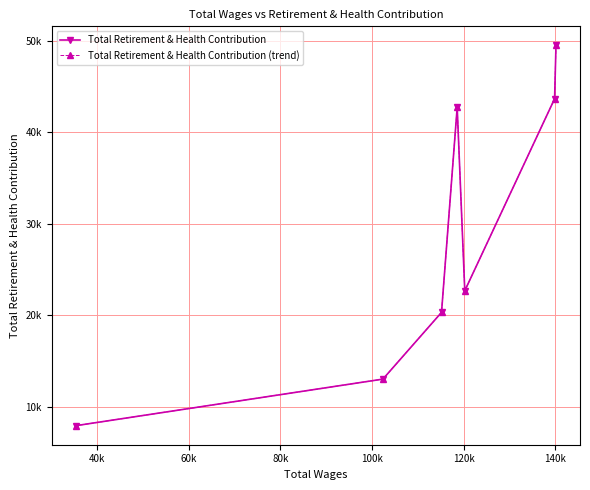

How many values in the Total Retirement & Health Contribution series exceed 22674?

3